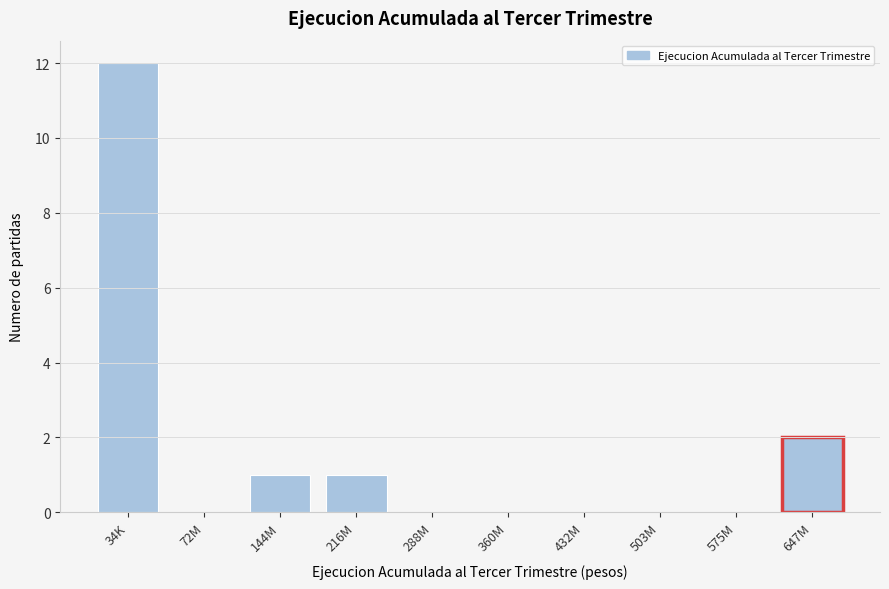

Reading left to right, extract all data points from this chart.

34K=12	72M=0	144M=1	216M=1	288M=0	360M=0	432M=0	503M=0	575M=0	647M=2